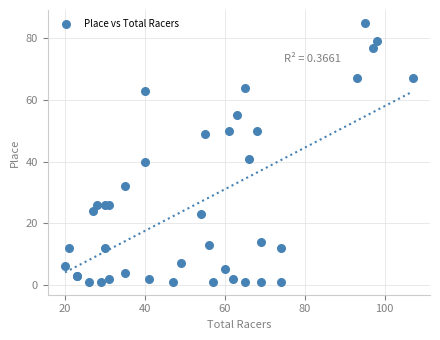

What Y value in the scatter plot is closest to 43?

41